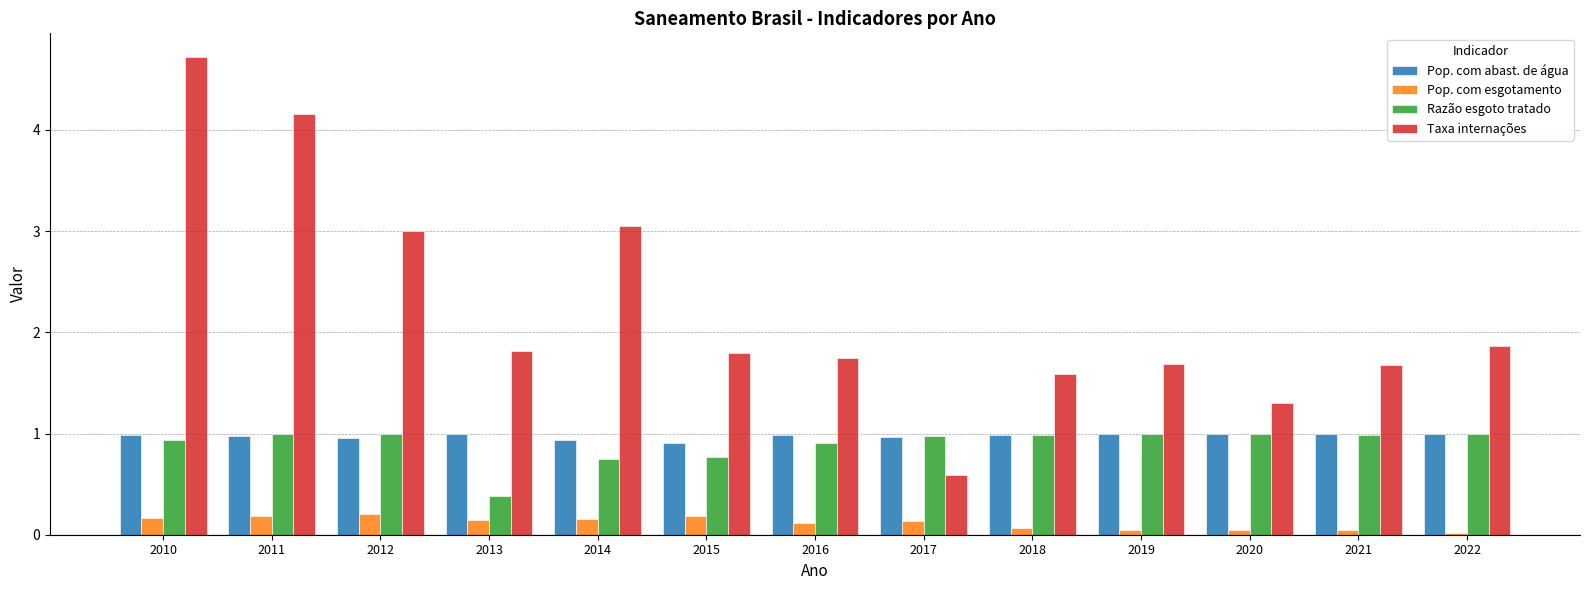

At which category is the sum across all series the highest?

2010